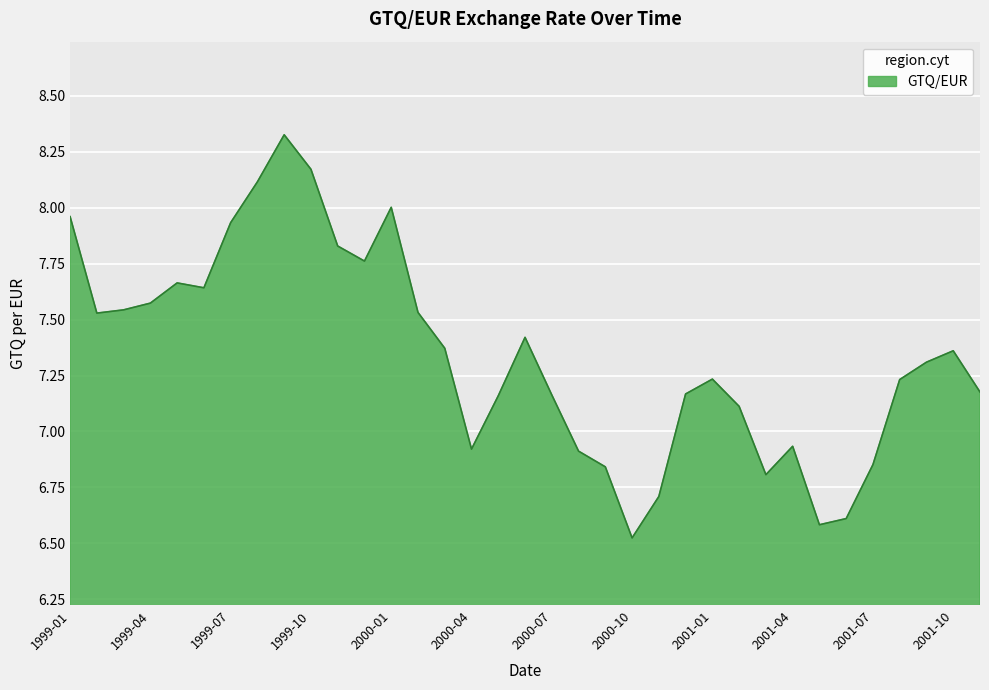

What is the minimum value shown in the chart?

6.5